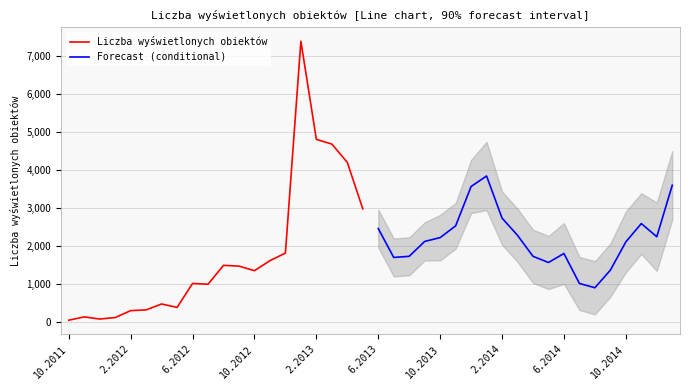

Which has a higher value, 18 or 19?

18